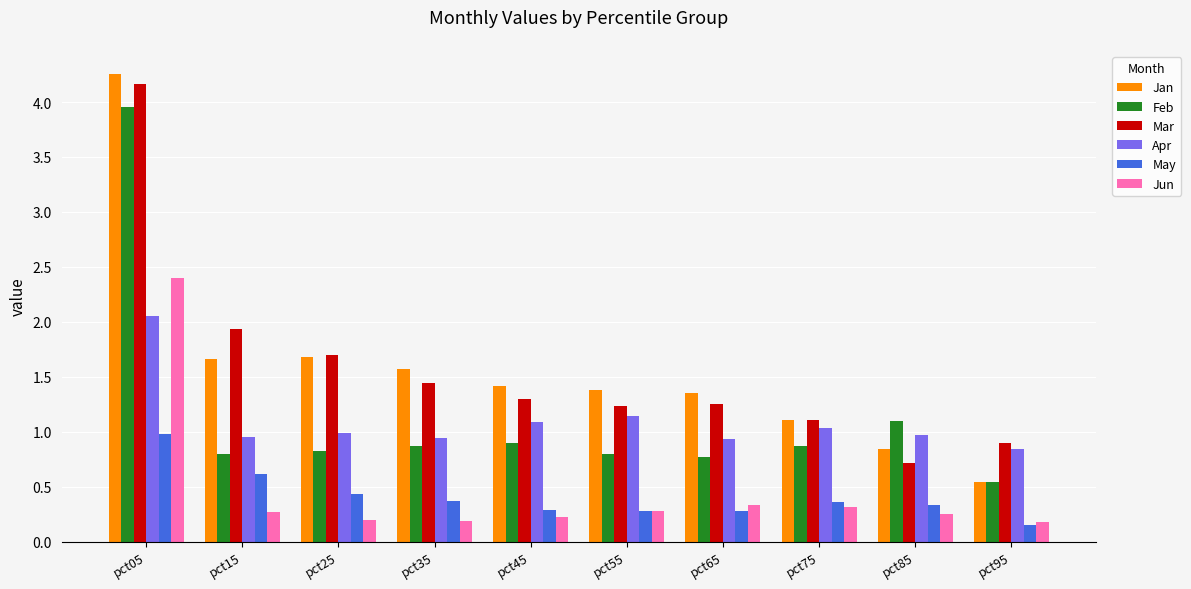

Which series has the largest range (max minus min)?

Jan